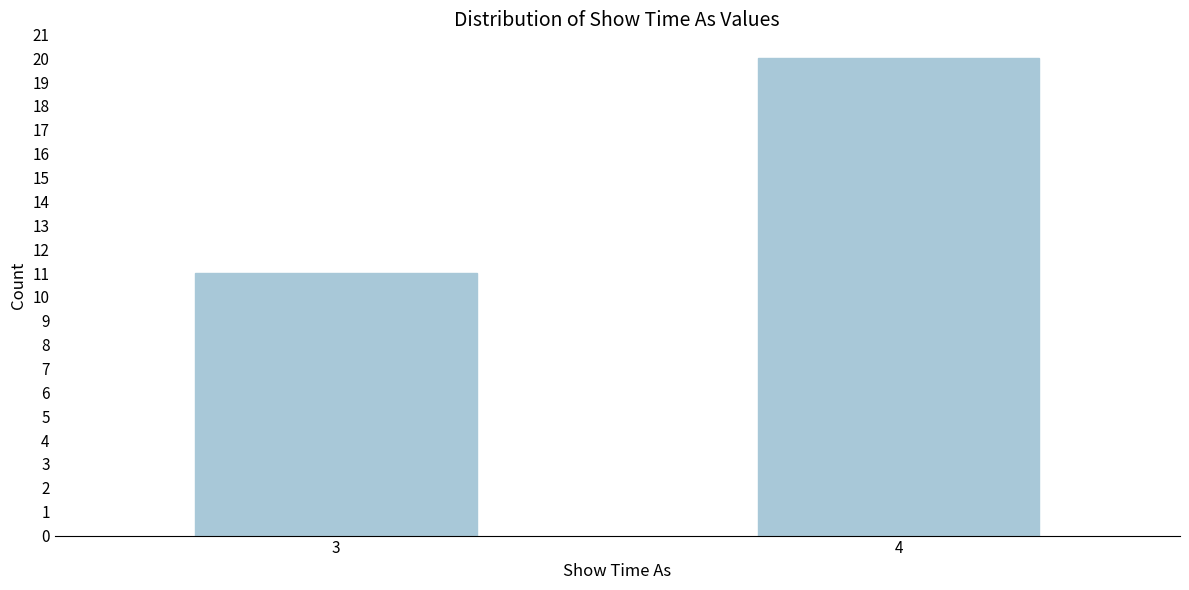

Reading left to right, what are all the values shown in this chart?

11	20